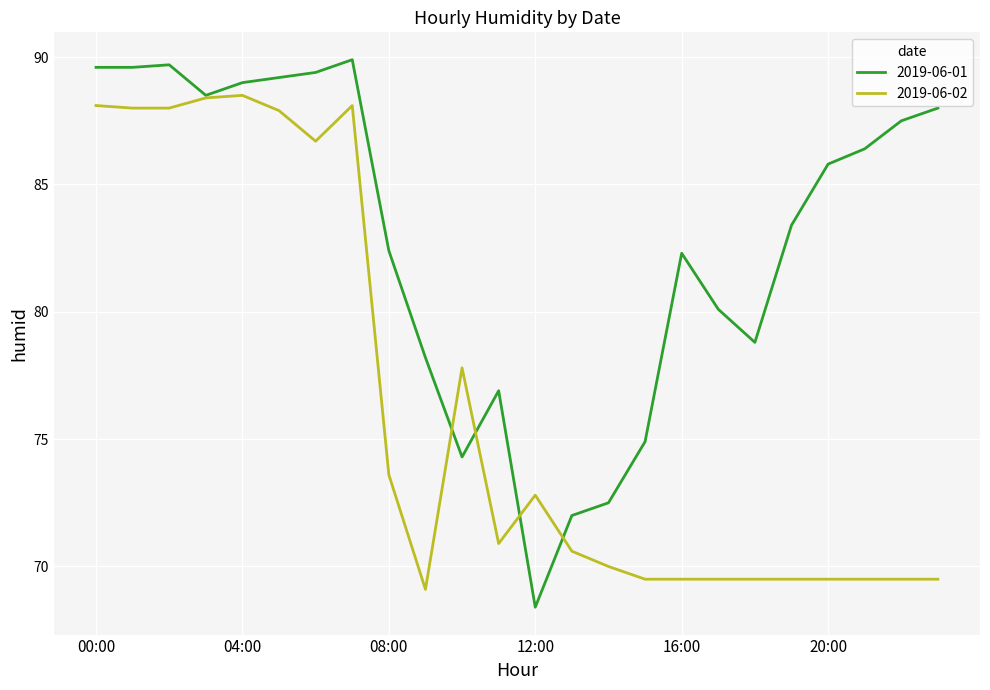

Which series has the largest total across all categories?

2019-06-01